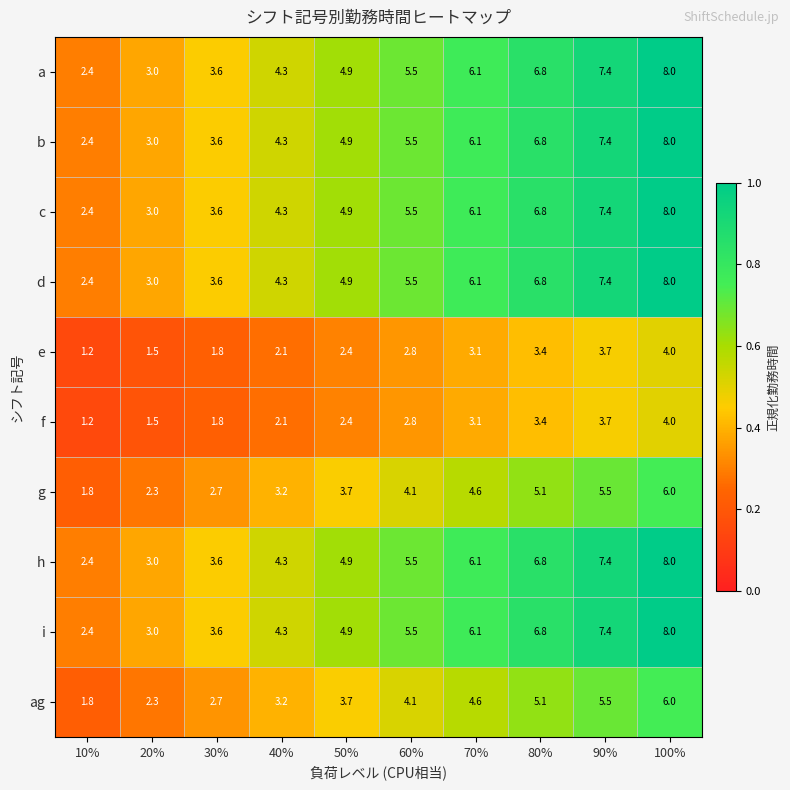

True or false: e has a value of 3.7 at 90%.

True